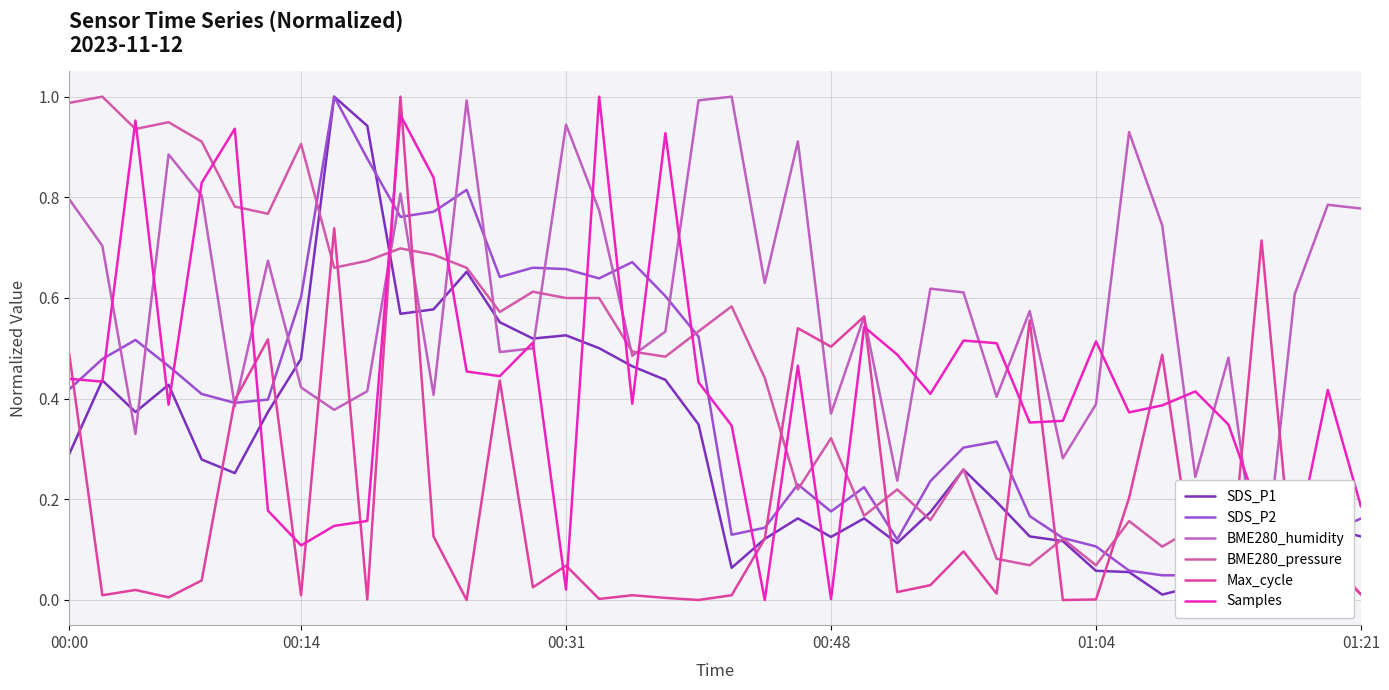

At which category is the sum across all series the highest?

10